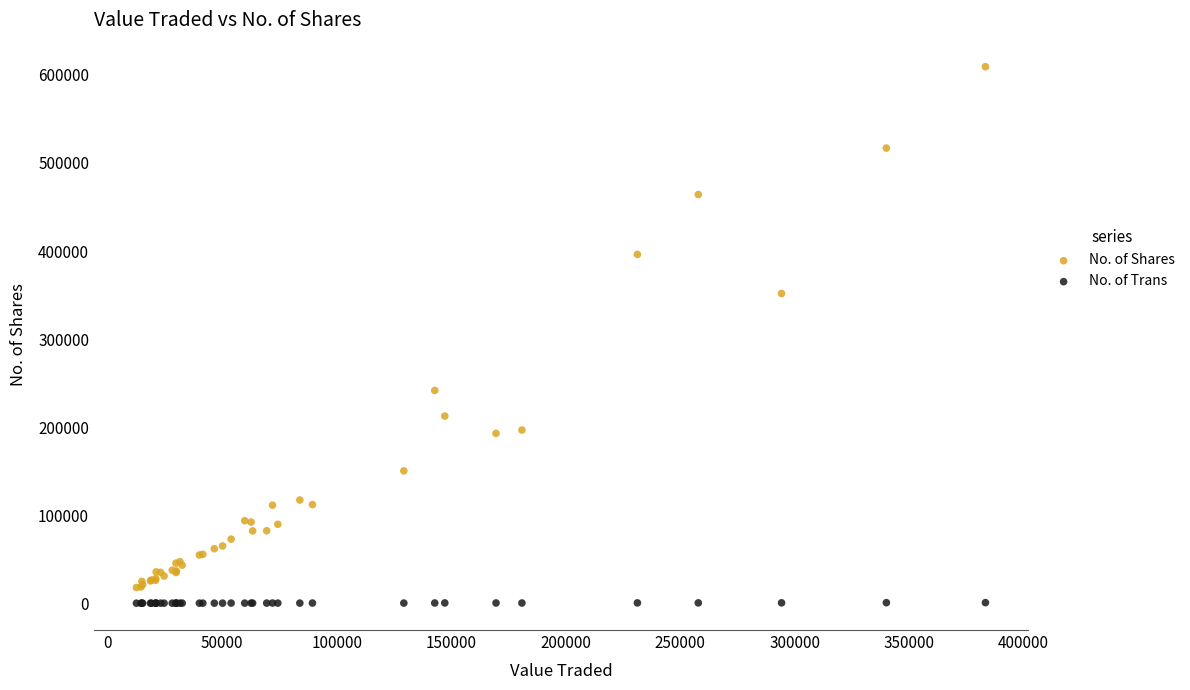

Which series has the largest Y range (max minus min)?

No. of Shares